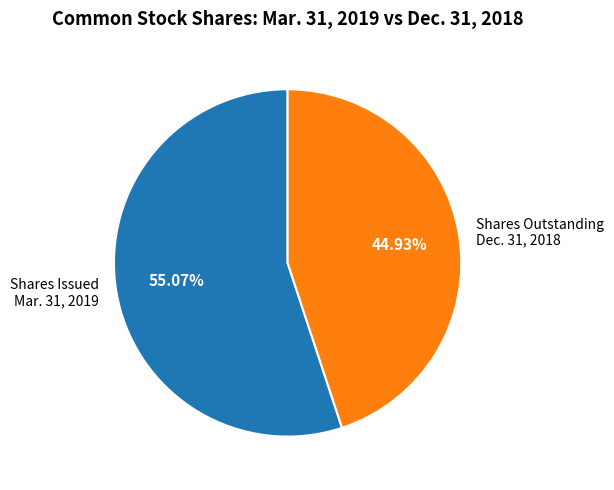

To the nearest percent, what is the average slice percentage?

50%